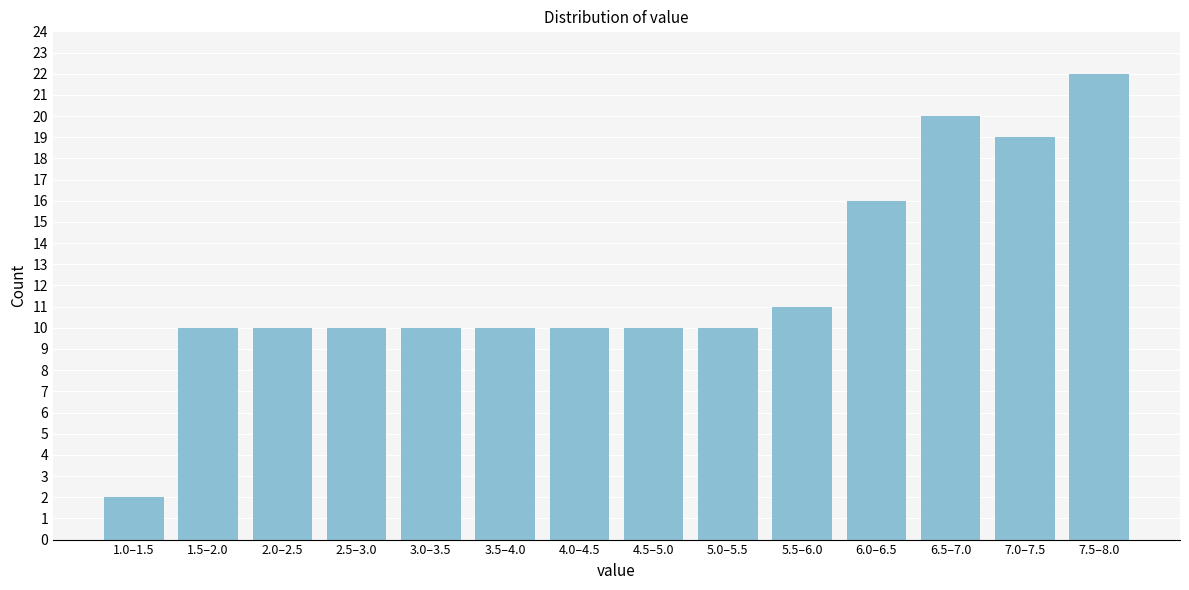

Reading left to right, what are all the values shown in this chart?

1.0–1.5=2	1.5–2.0=10	2.0–2.5=10	2.5–3.0=10	3.0–3.5=10	3.5–4.0=10	4.0–4.5=10	4.5–5.0=10	5.0–5.5=10	5.5–6.0=11	6.0–6.5=16	6.5–7.0=20	7.0–7.5=19	7.5–8.0=22